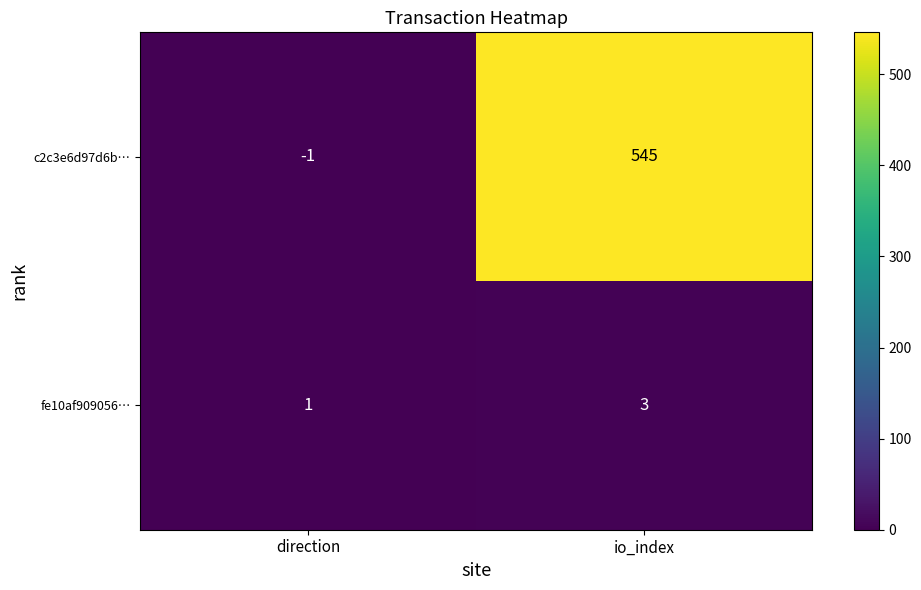

Count the number of categories in the chart.

2